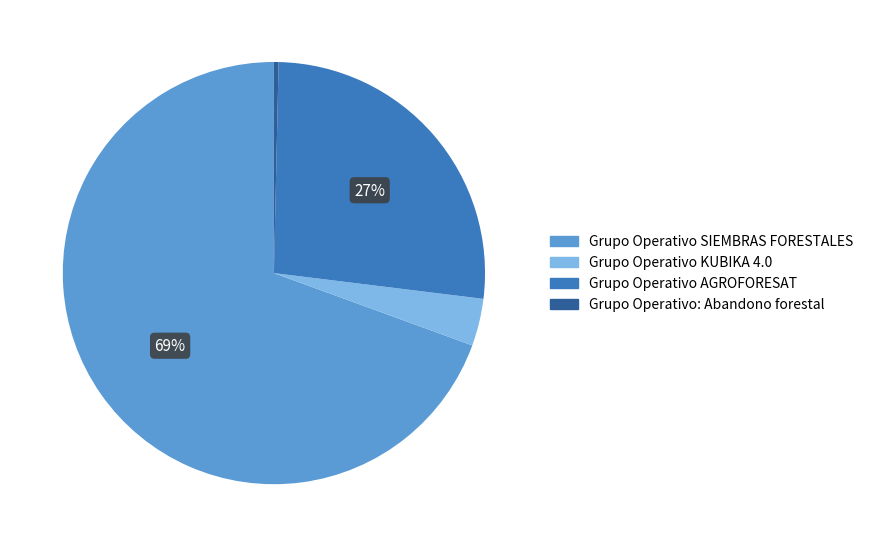

What percentage is the Grupo Operativo AGROFORESAT slice, to the nearest percent?

27%